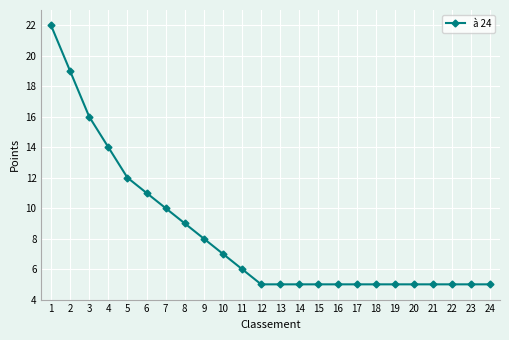

What is the value of the 20th point from the left?

5